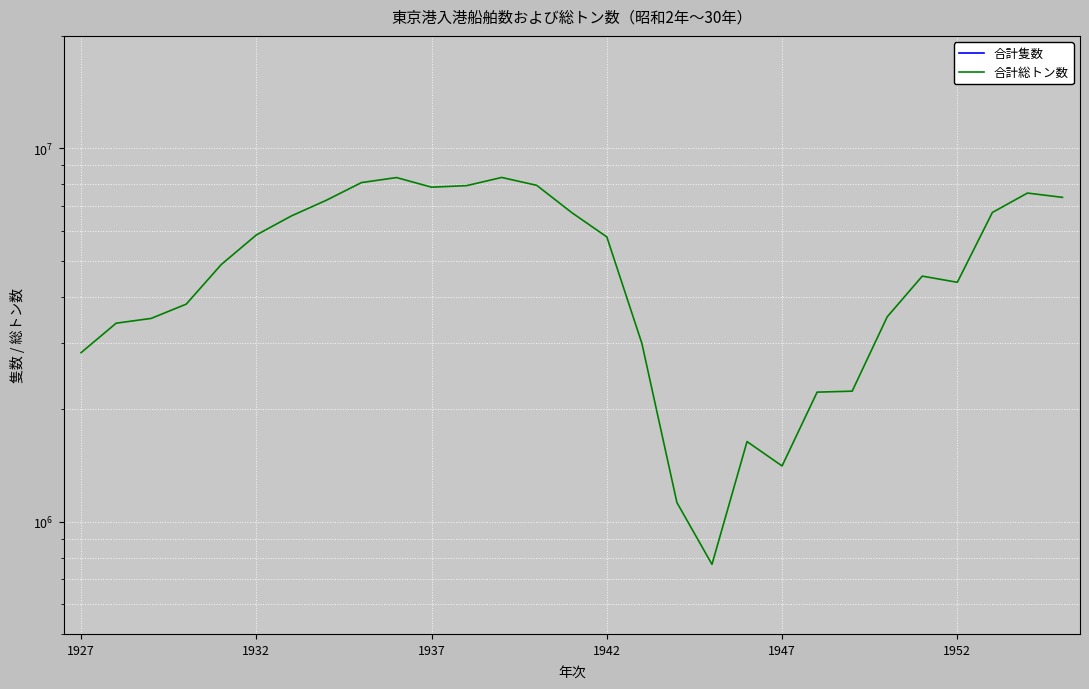

Does the chart display data point markers on the line(s)?

No